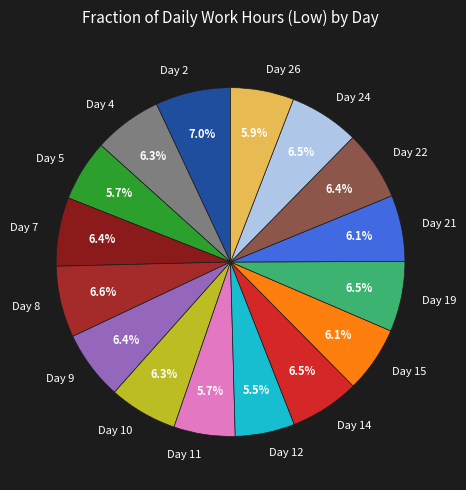

Is Day 26 the majority of the pie?

No